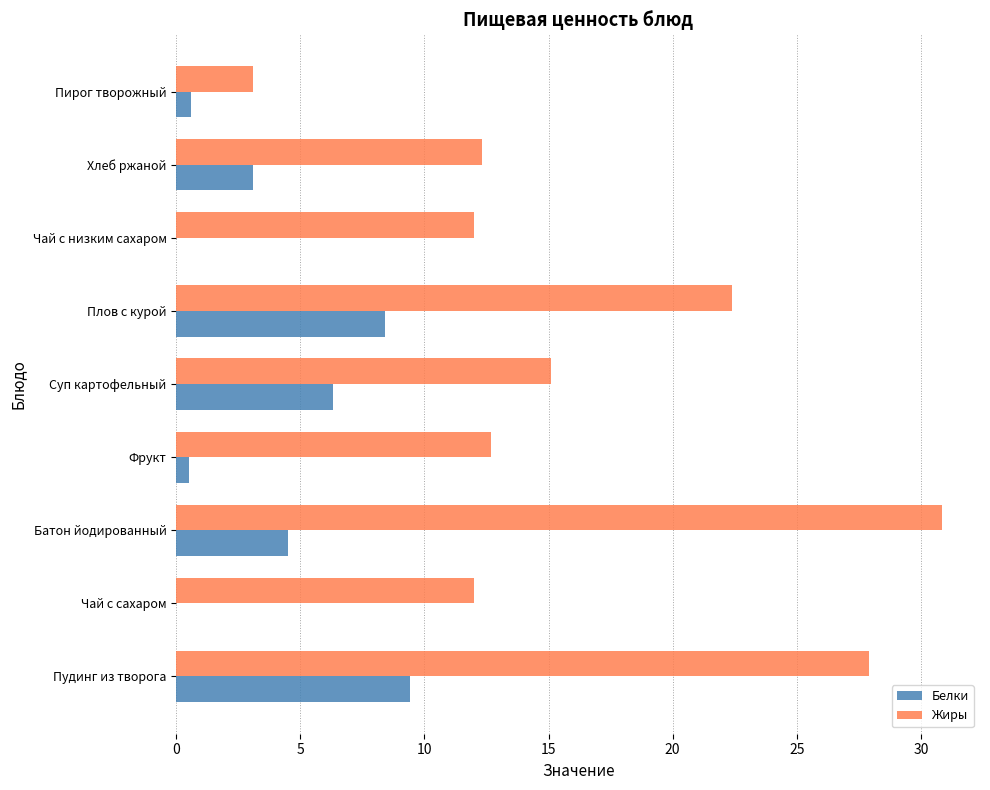

What is the approximate value of Белки at Суп картофельный?

6.3